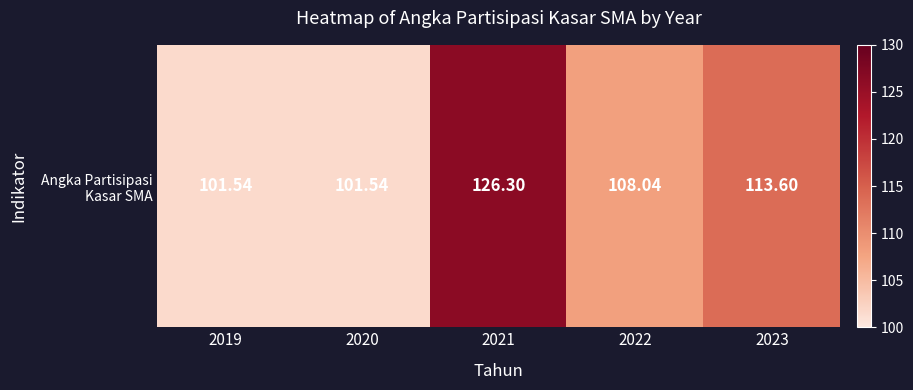

What is the difference between the second highest and second lowest values?

12.1